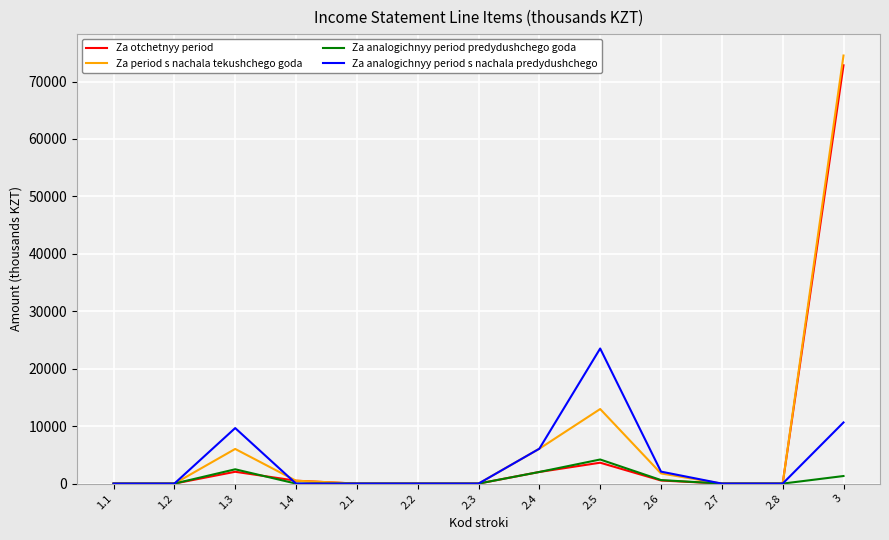

The value of Za period s nachala tekushchego goda at 1.2 is 0. True or false?

True